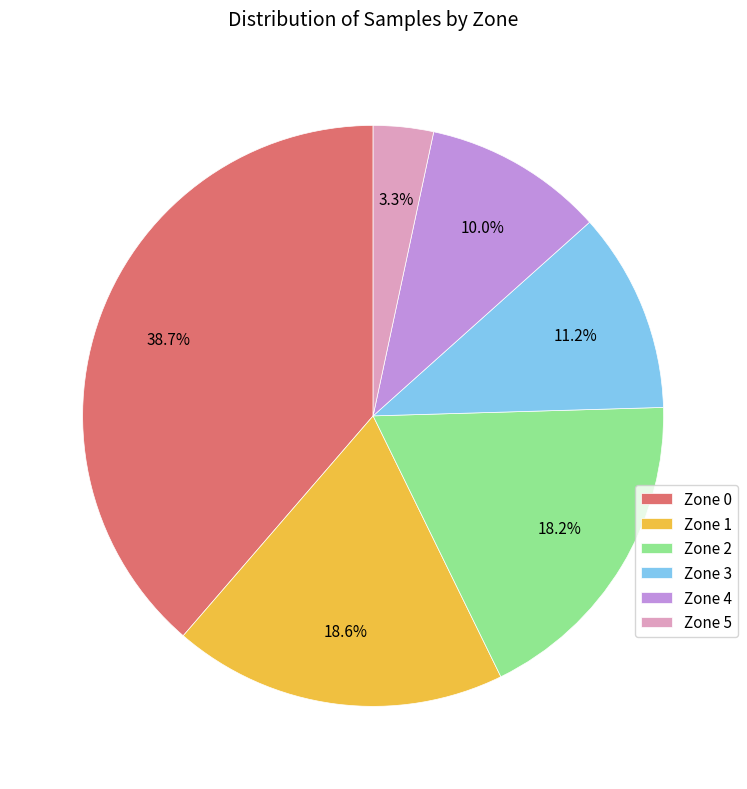

Which slice is the smallest?

Zone 5